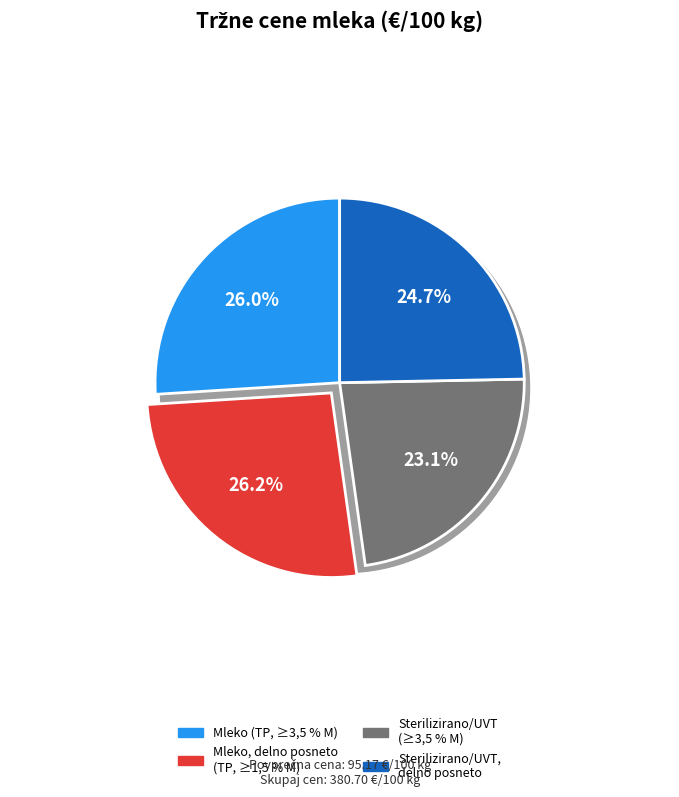

What is the ratio of the value at Mleko (TP, ≥3,5 % M) to the value at Sterilizirano ali UVT mleko, delno posneto?

1.1